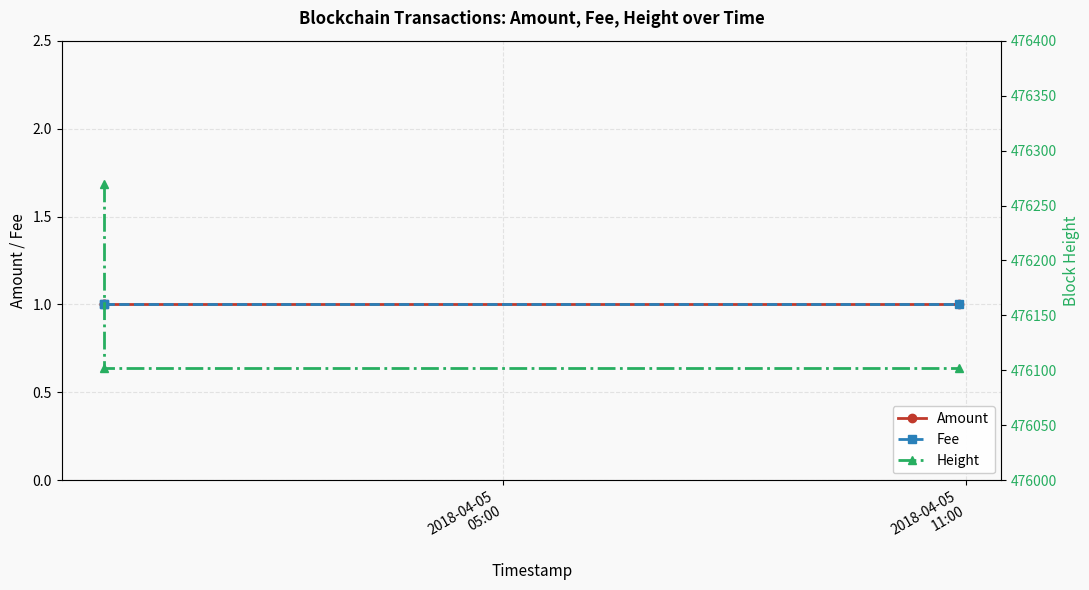

Does the chart have visible grid lines?

Yes